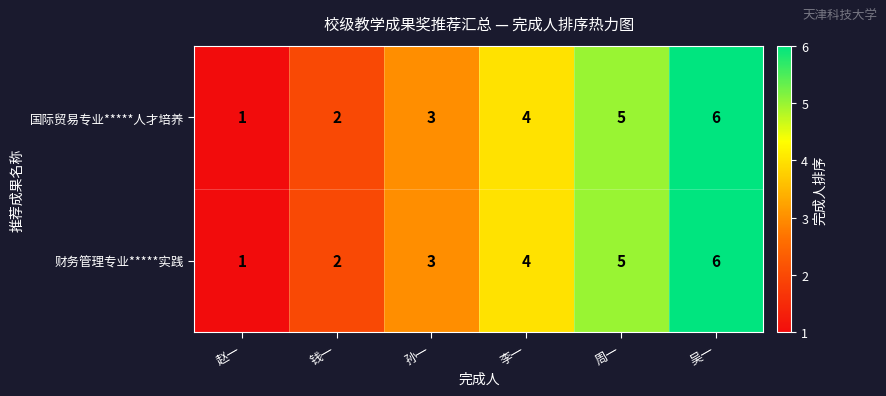

What is the total value across all series at 周一?

10